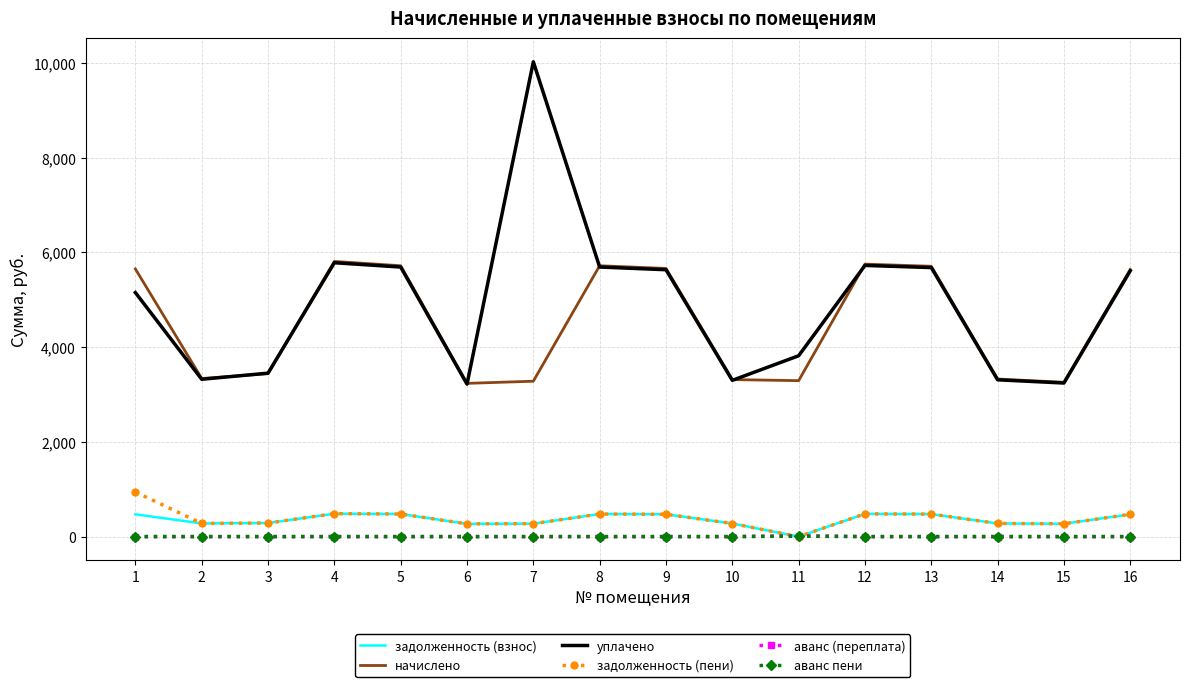

The value of уплачено at 14 is 5106.6. True or false?

False